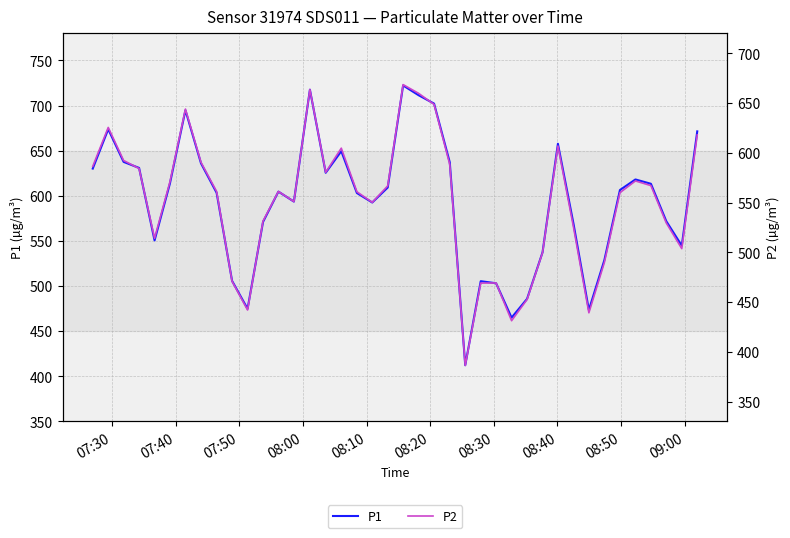

Does the chart have visible grid lines?

Yes